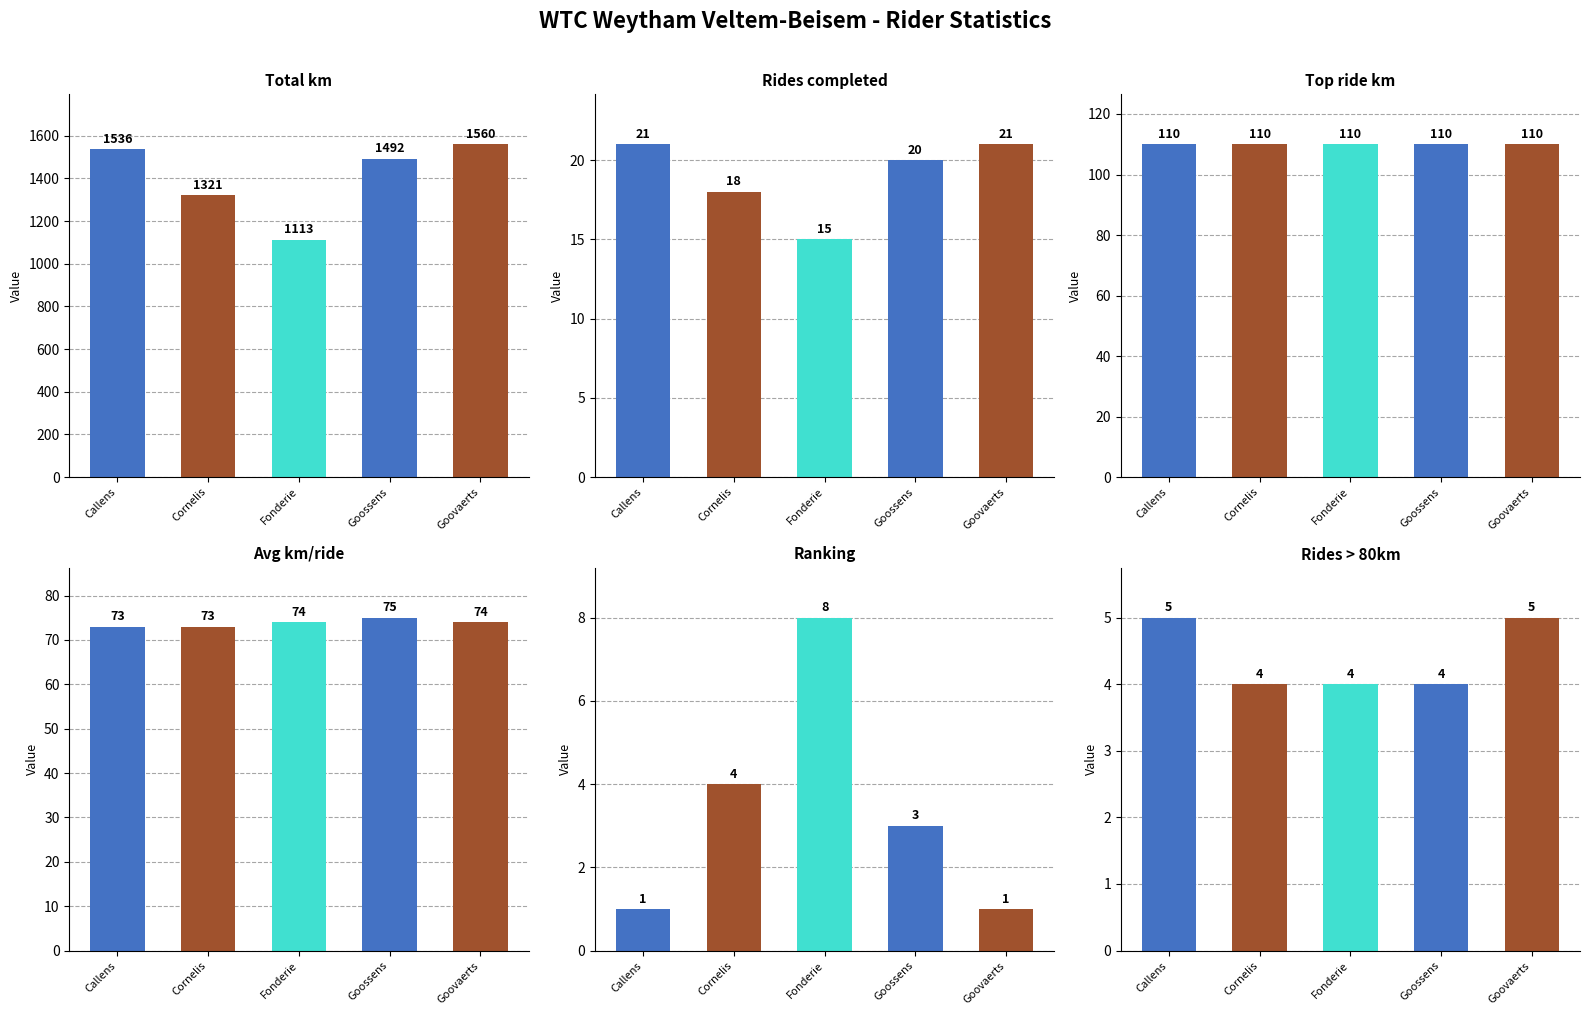

What is the difference between the maximum and minimum values in the Rides > 80km series?

1